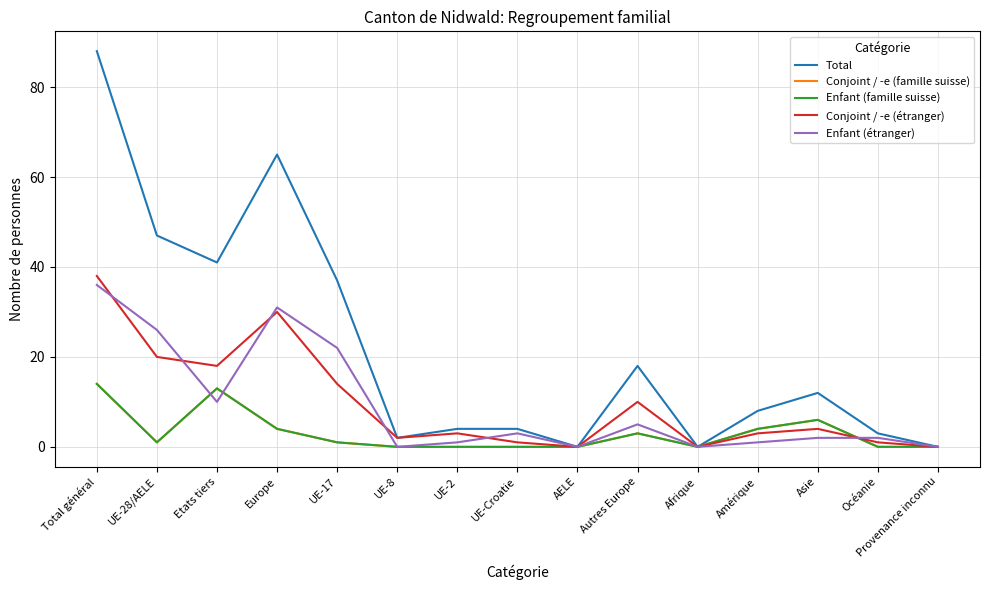

At which label is Conjoint / -e (étranger) closest to 19?

UE-28/AELE